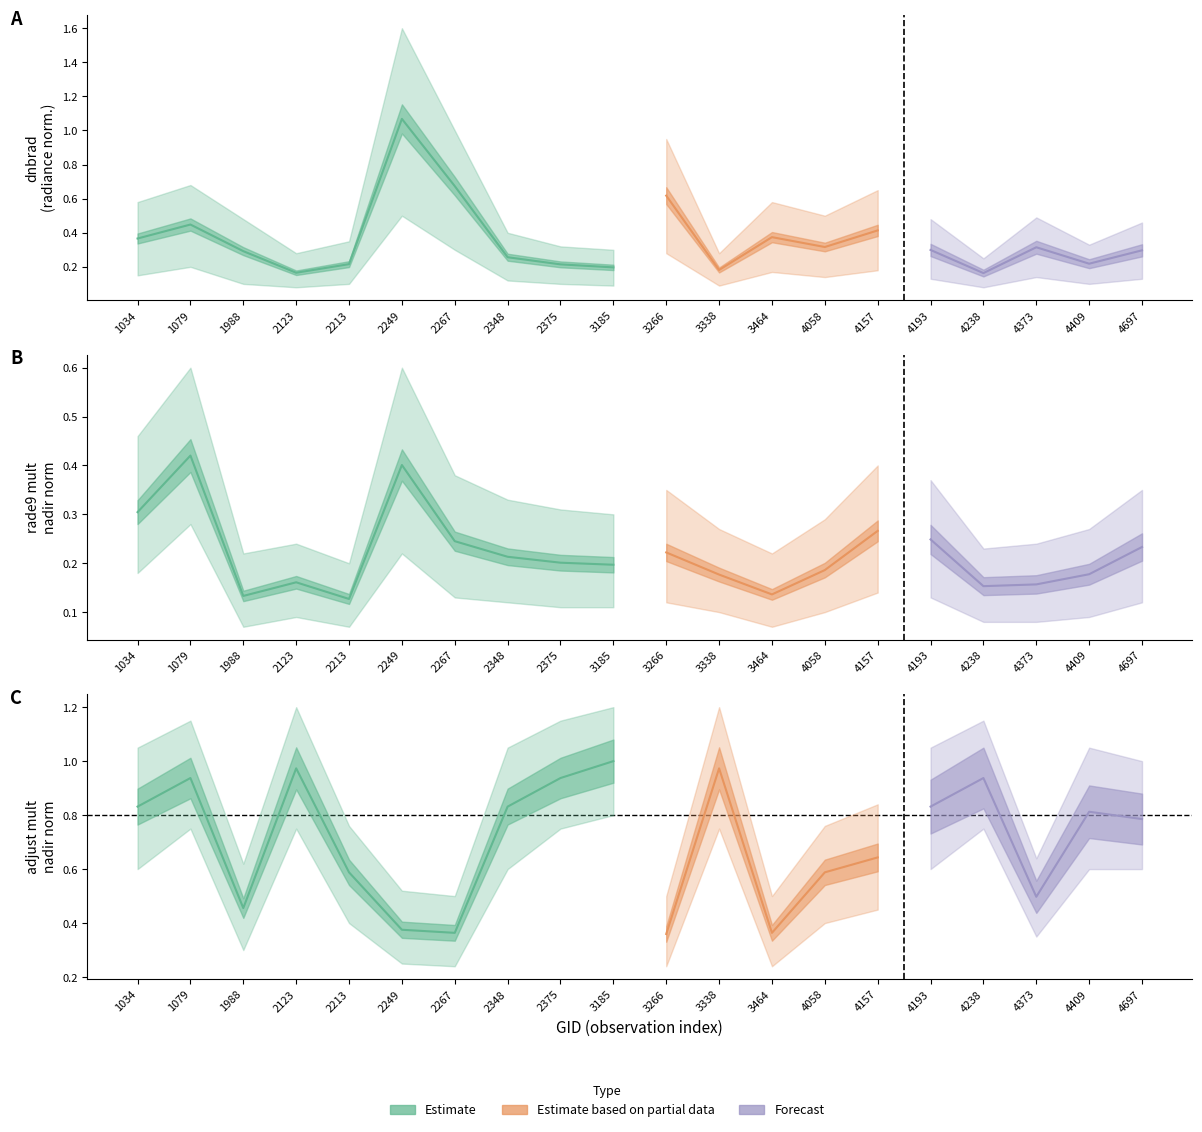

What is the total value across all series at 2348?

1.3